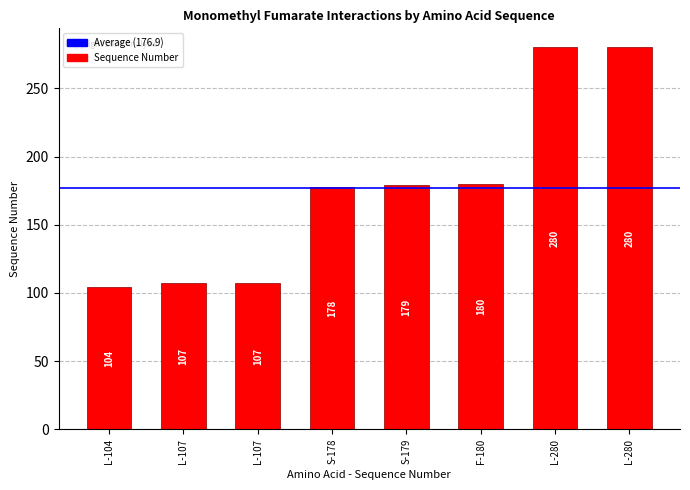

Count the number of categories in the chart.

8